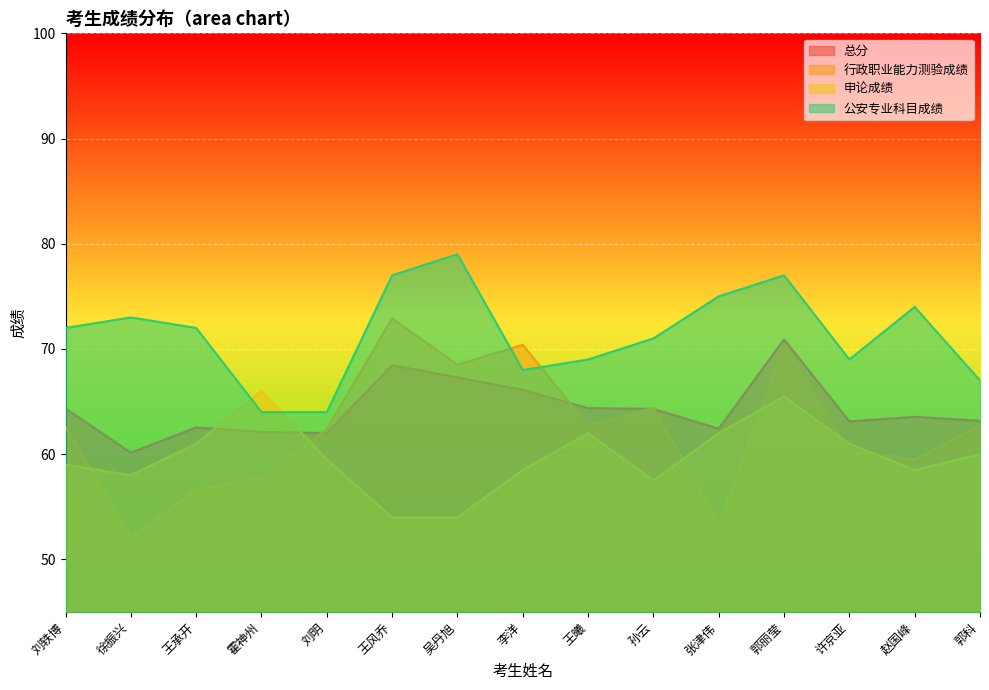

List the series in order of their peak value, lowest first.

申论成绩, 总分, 行政职业能力测验成绩, 公安专业科目成绩